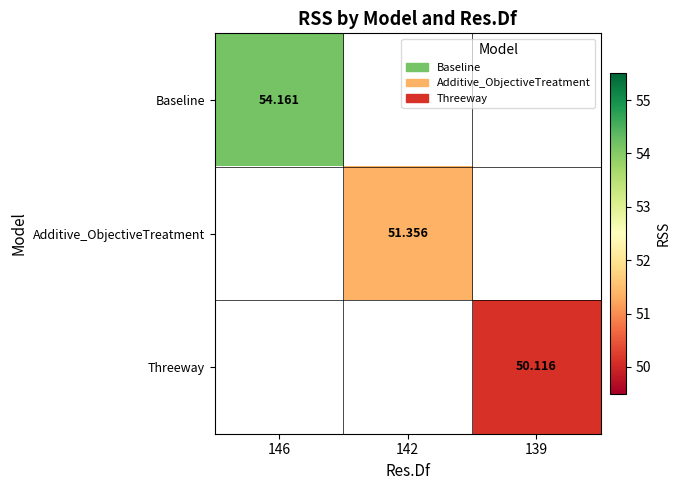

How many distinct data groups are displayed?

3